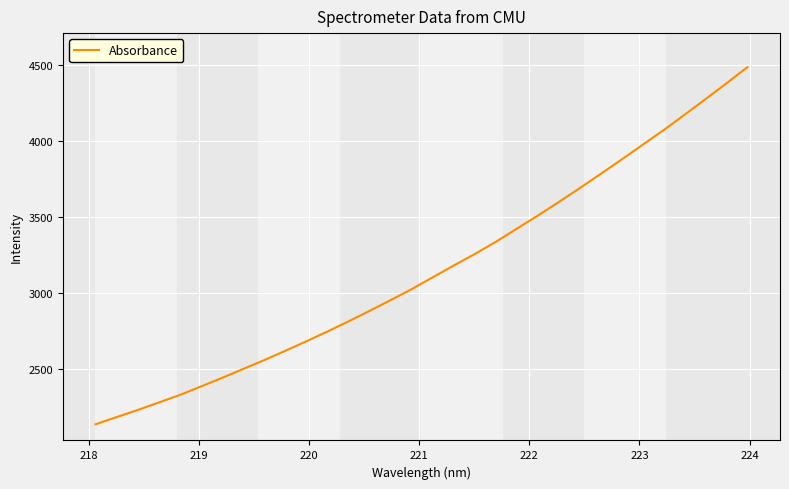

What is the smallest value displayed?

2131.9